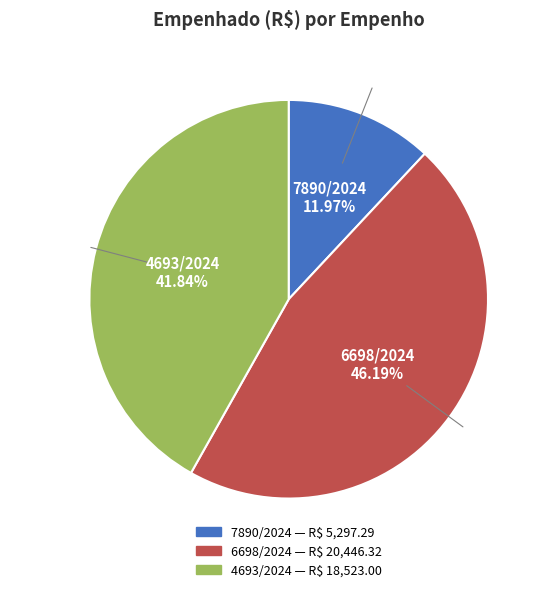

Count the number of slices in the pie.

3